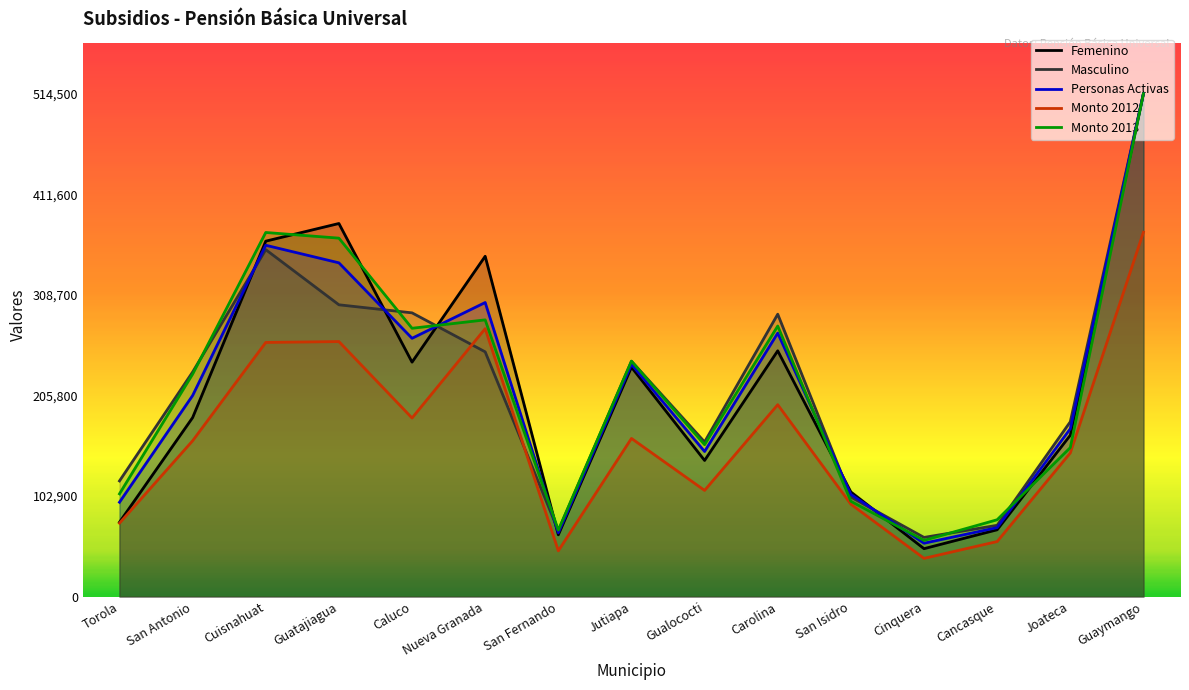

What is the difference between the second highest and minimum values in the Monto 2012 series?

235000.0